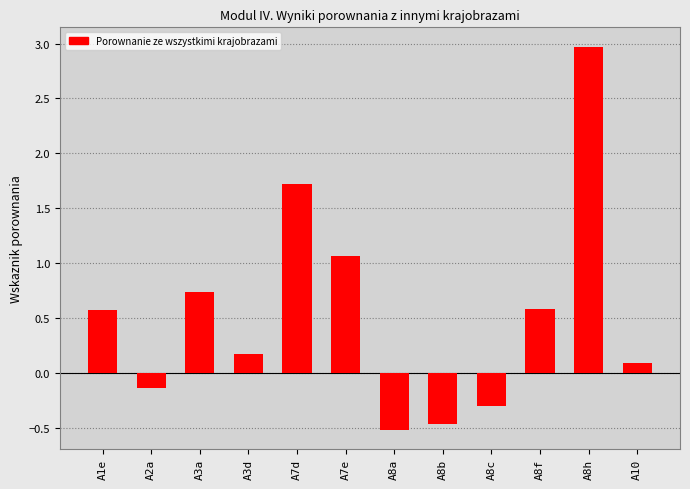

Where is the data nearest to the value 1?

A7e